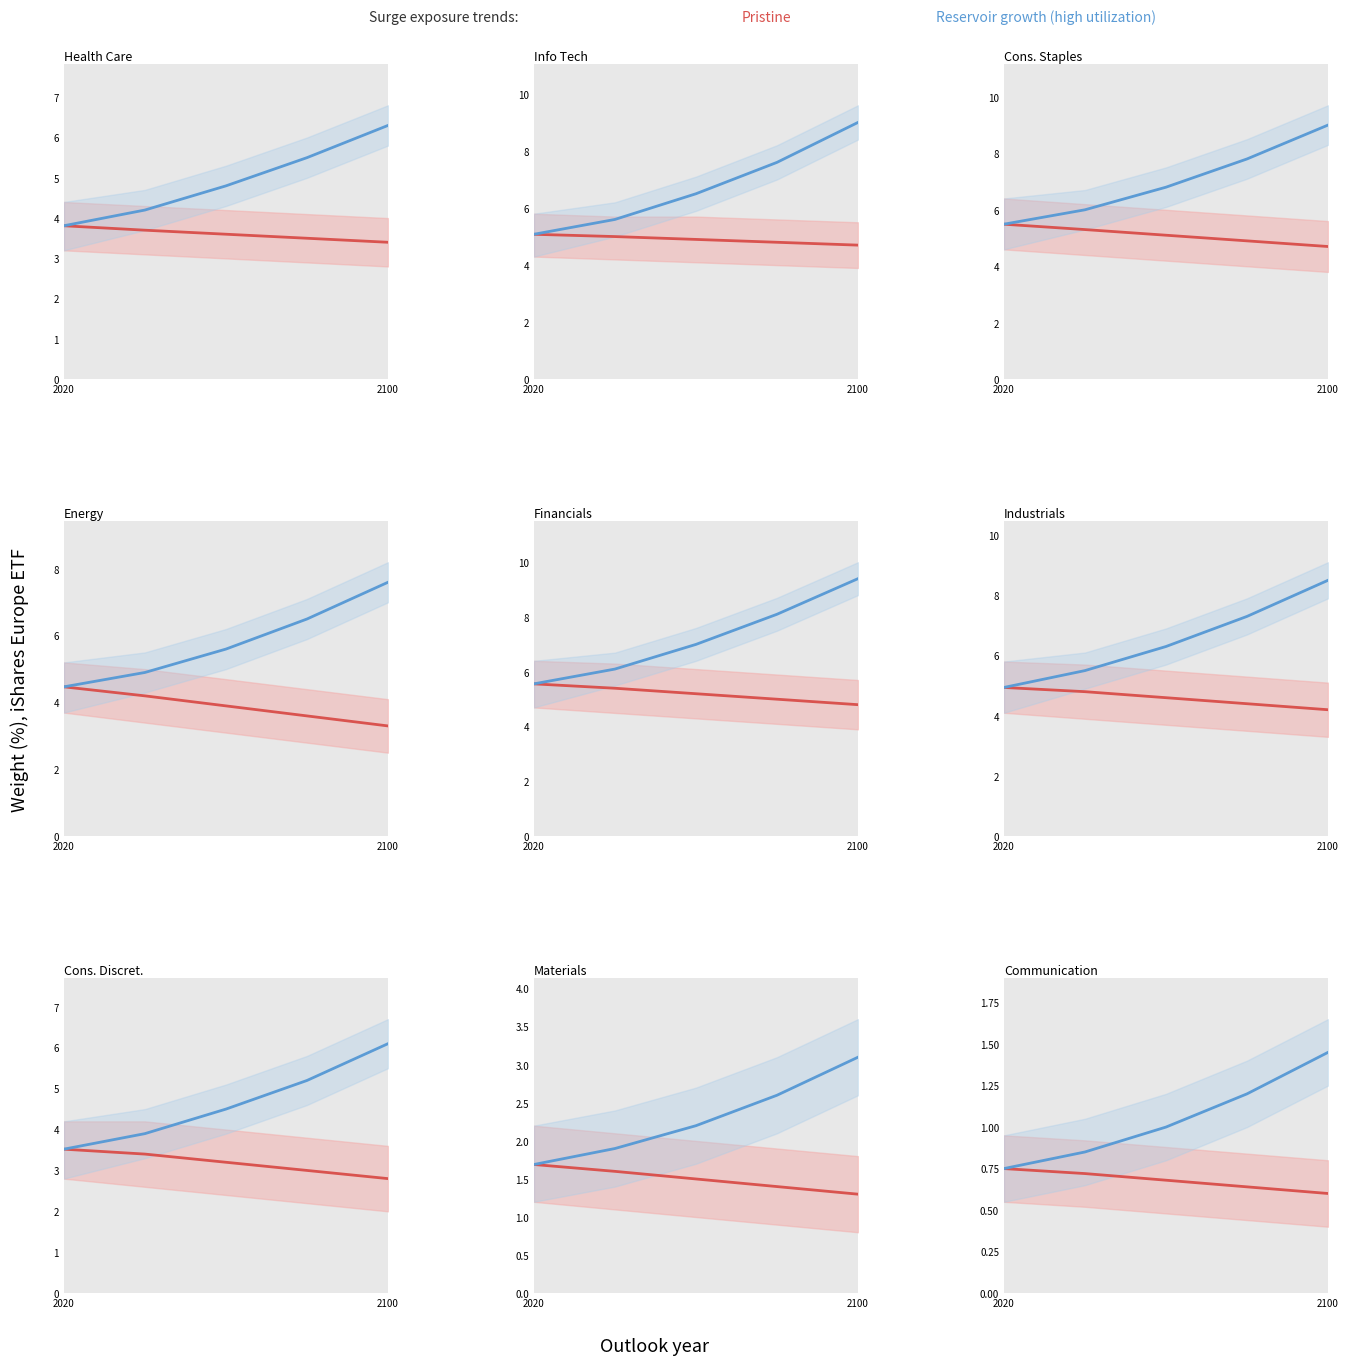

What is the difference between the maximum and minimum values in the Reservoir growth (high utilization) series?

0.7